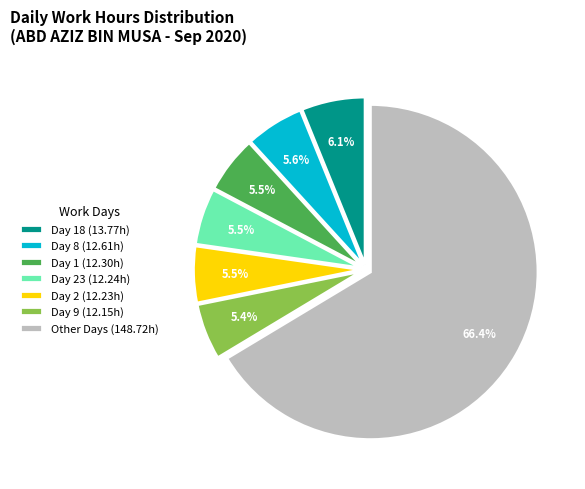

Which has a higher value, Day 18 (13.77h) or Day 9 (12.15h)?

Day 18 (13.77h)